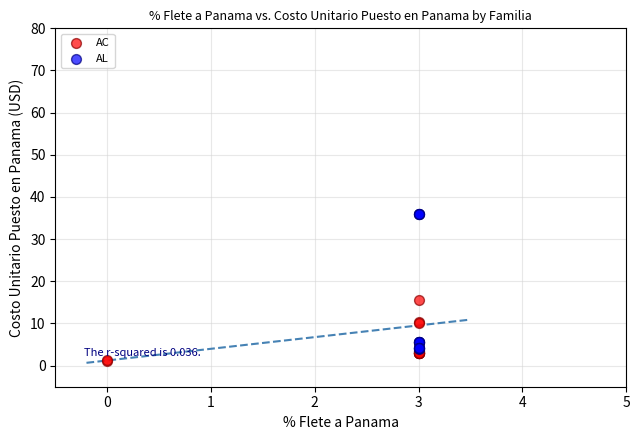

Which series contains the highest Y value?

AL